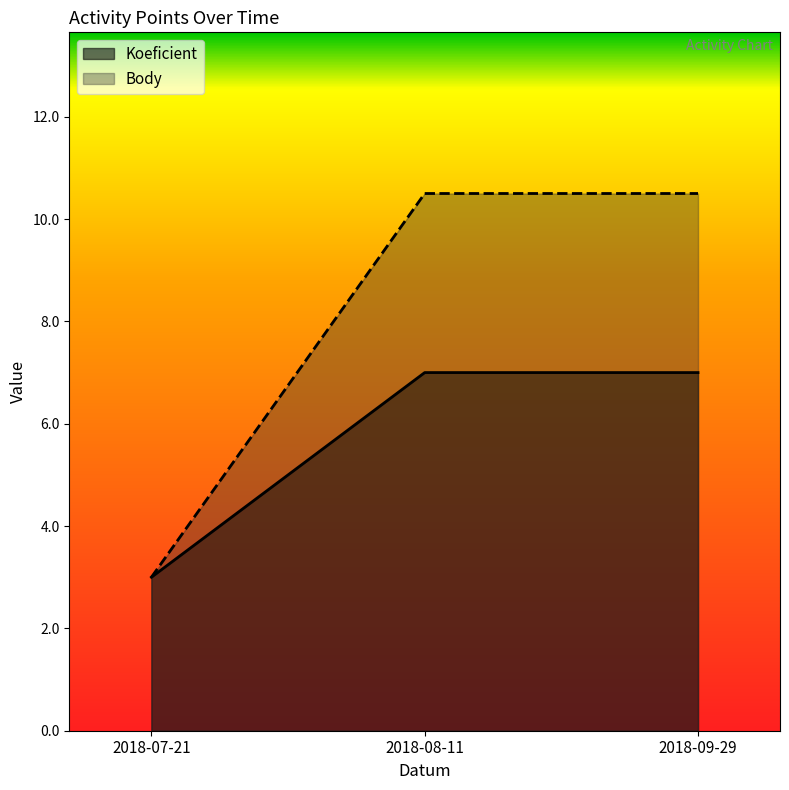

Reading left to right, extract all data points from this chart.

Koeficient: 2018-07-21=3.0	2018-08-11=7.0	2018-09-29=7.0
Body: 2018-07-21=3.0	2018-08-11=10.5	2018-09-29=10.5